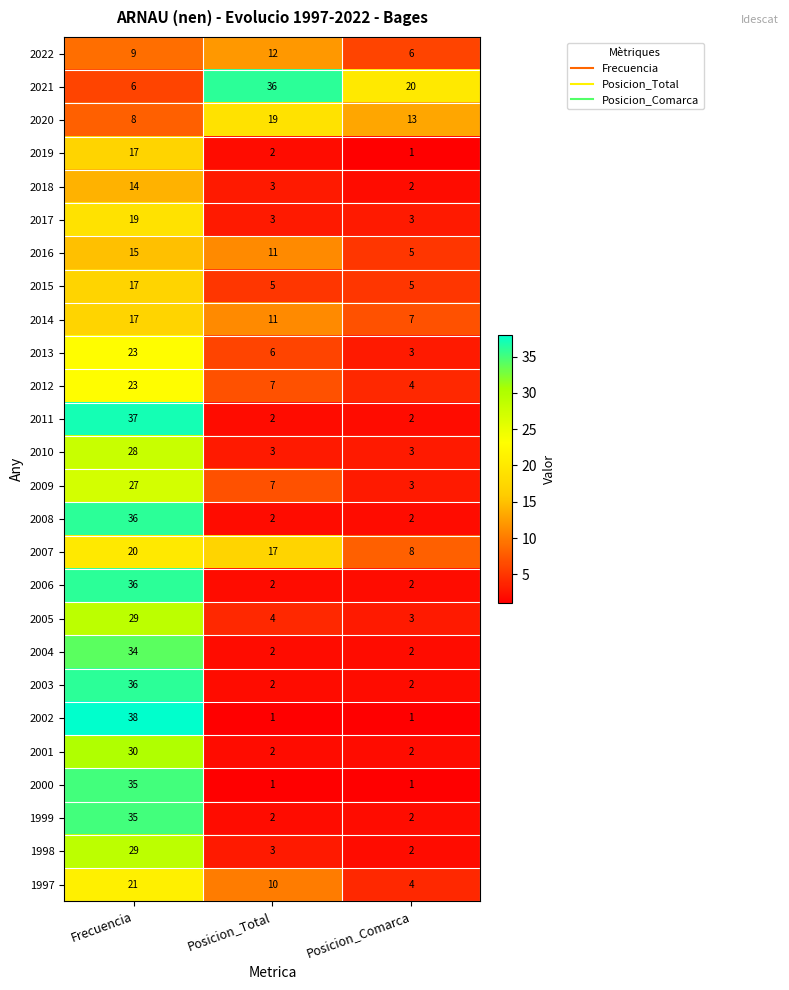

At which category is the sum across all series the highest?

Frecuencia